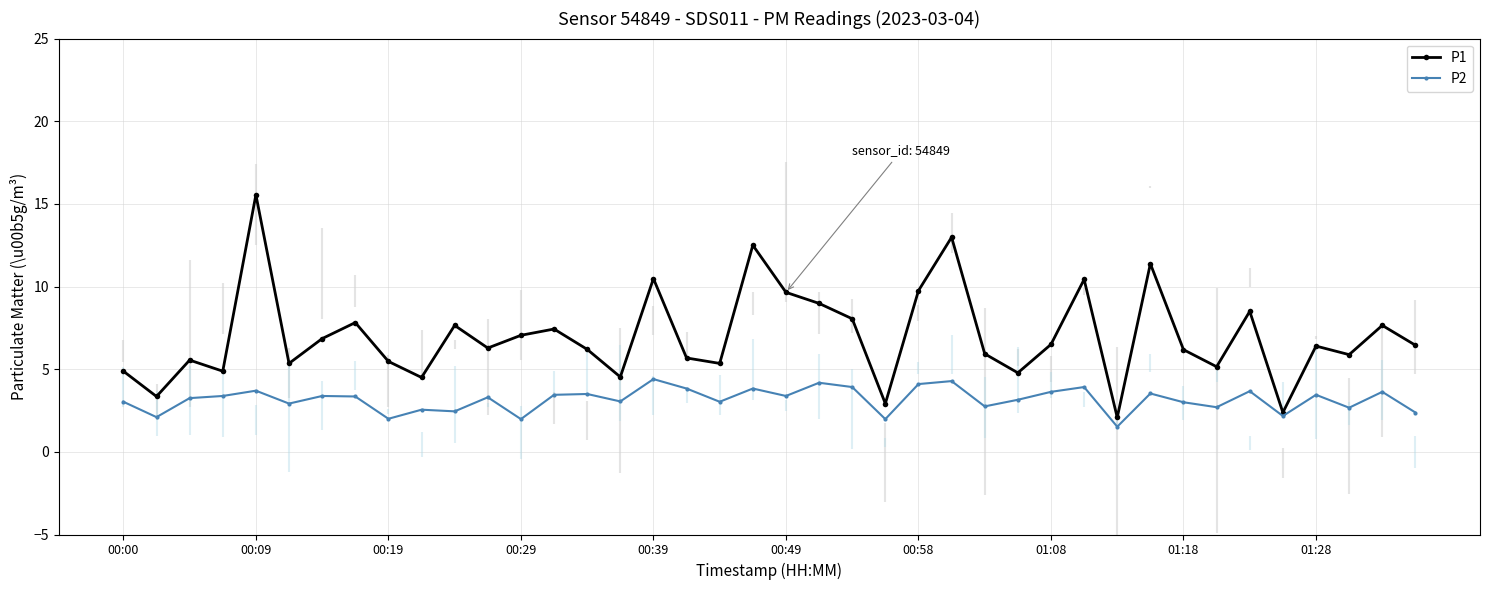

What is the value of the P2 point at the 4th from the left?

3.4